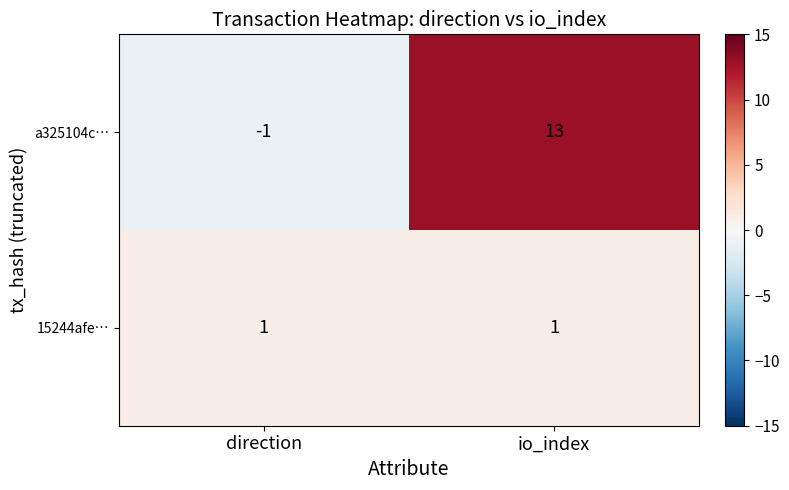

What is the average value of the a325104c… series?

6